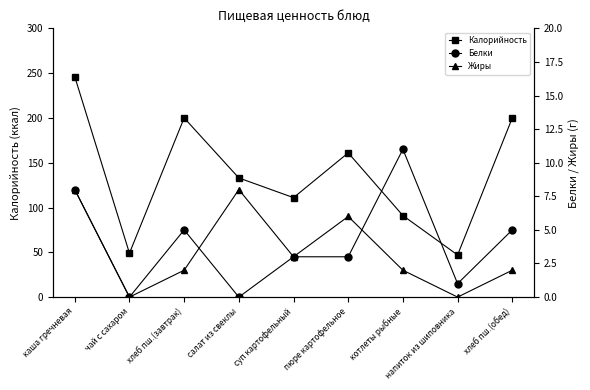

What is the value of the Белки point at the 7th from the left?

11